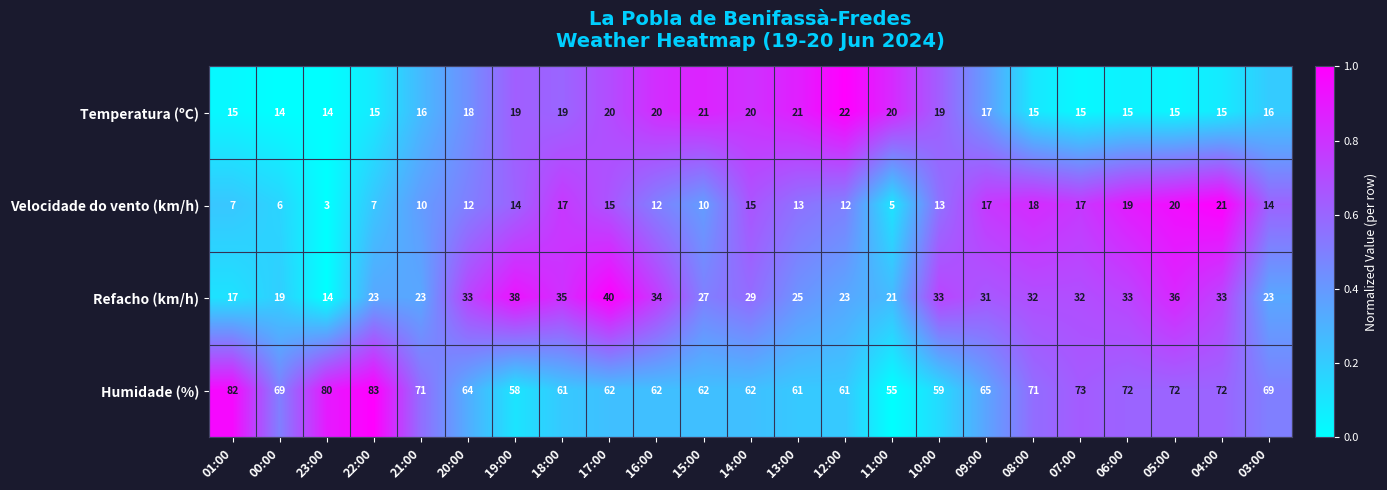

What is the difference between the maximum and second lowest values in the Refacho (km/h) series?

23